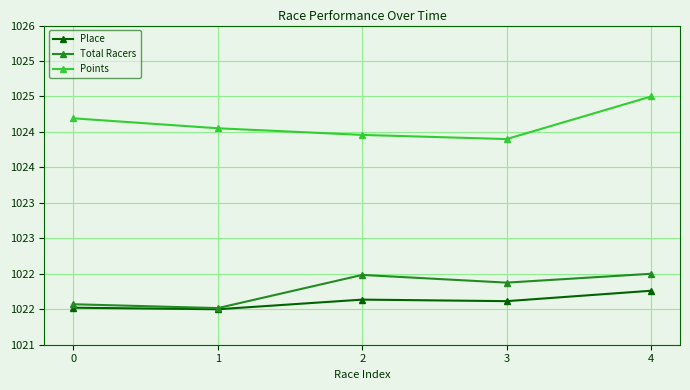

At how many categories does at least one series exceed 1022?

5